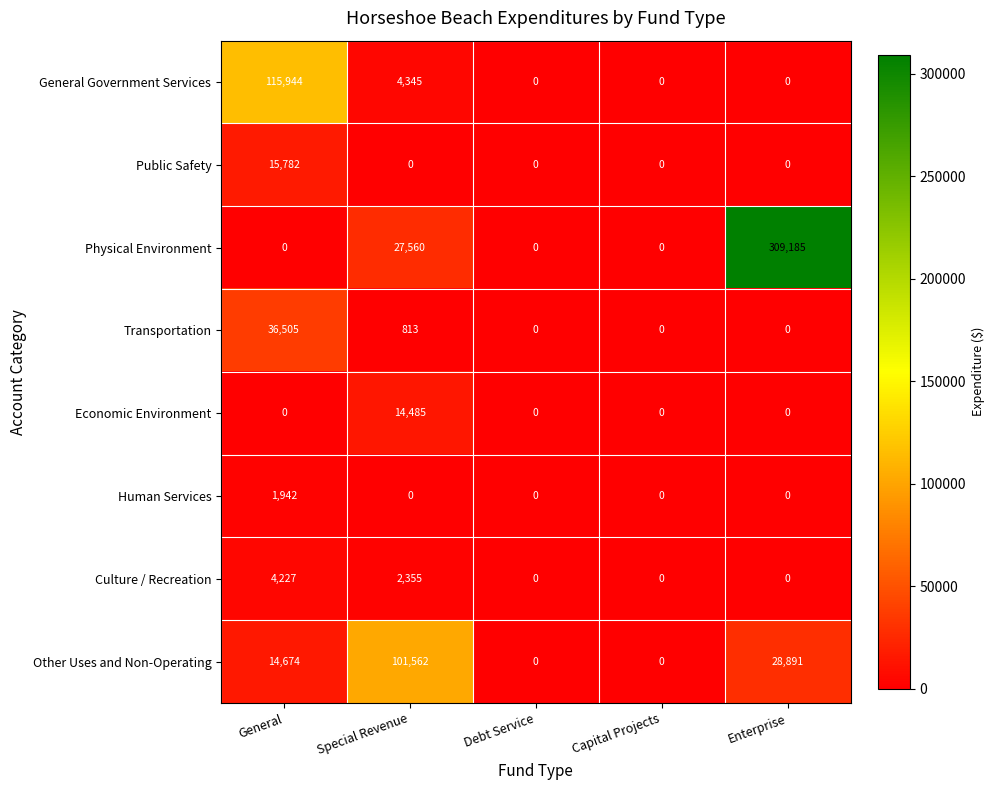

At which label is Culture / Recreation closest to 2113?

Special Revenue